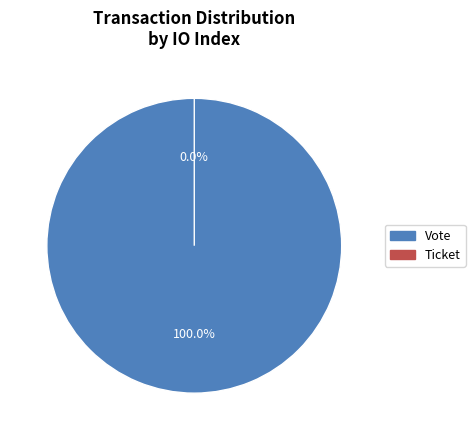

Do Ticket and Vote together represent more than half of the pie?

Yes